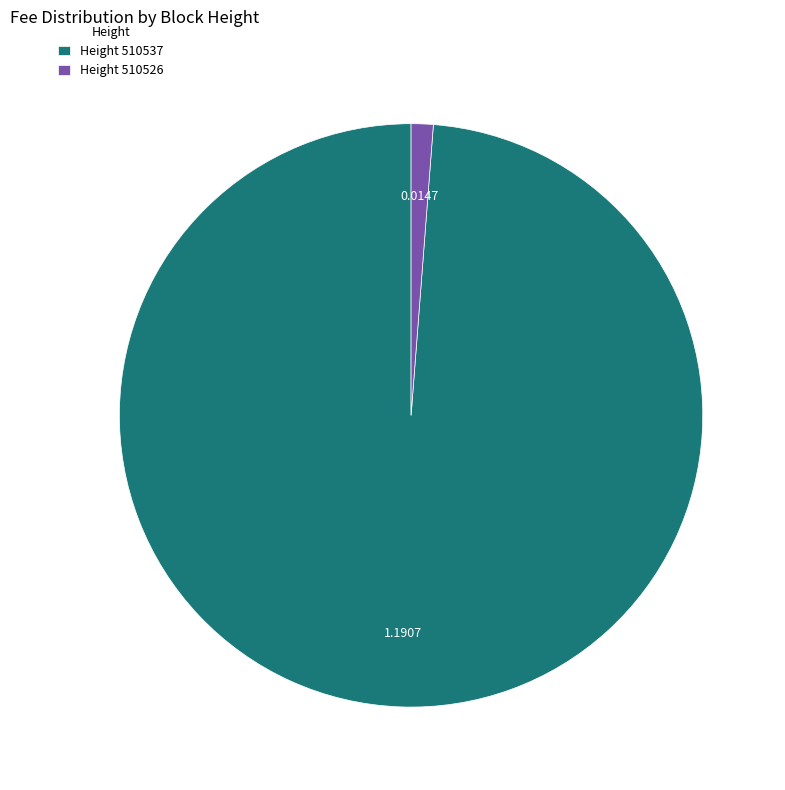

Combined, do Height 510526 and Height 510537 account for over 50%?

Yes